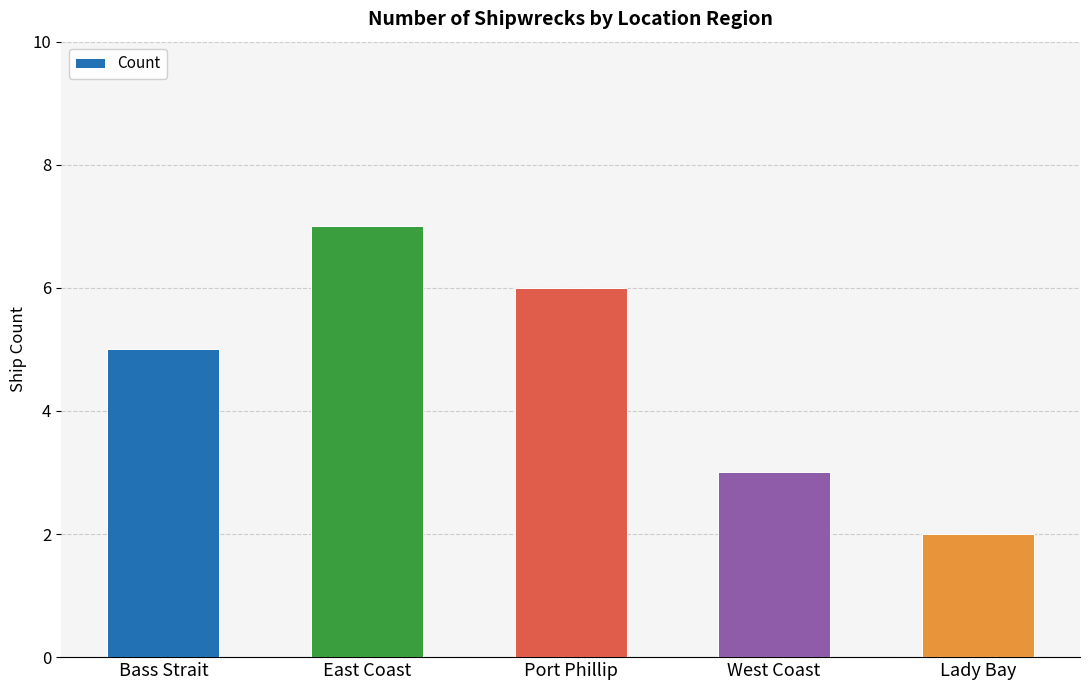

Reading left to right, extract all data points from this chart.

Bass Strait=5	East Coast=7	Port Phillip=6	West Coast=3	Lady Bay=2